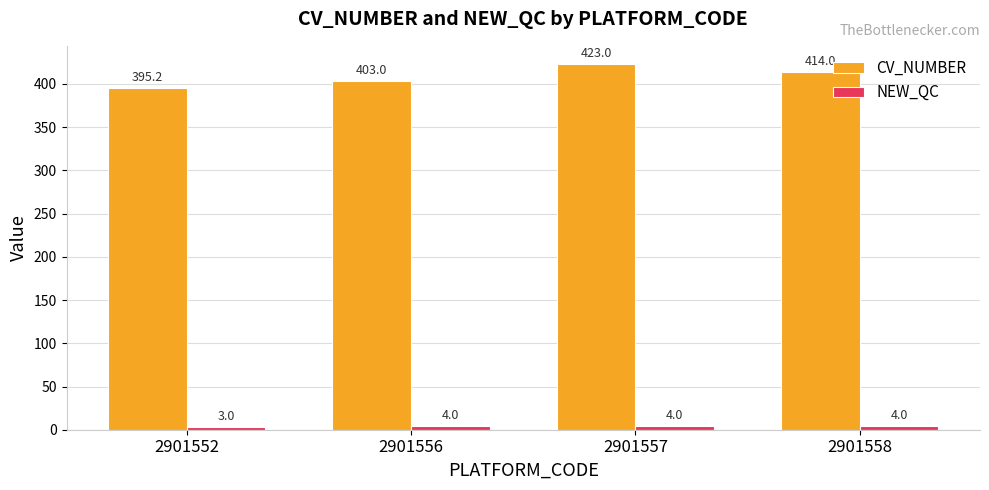

How many bars are there in total?

8